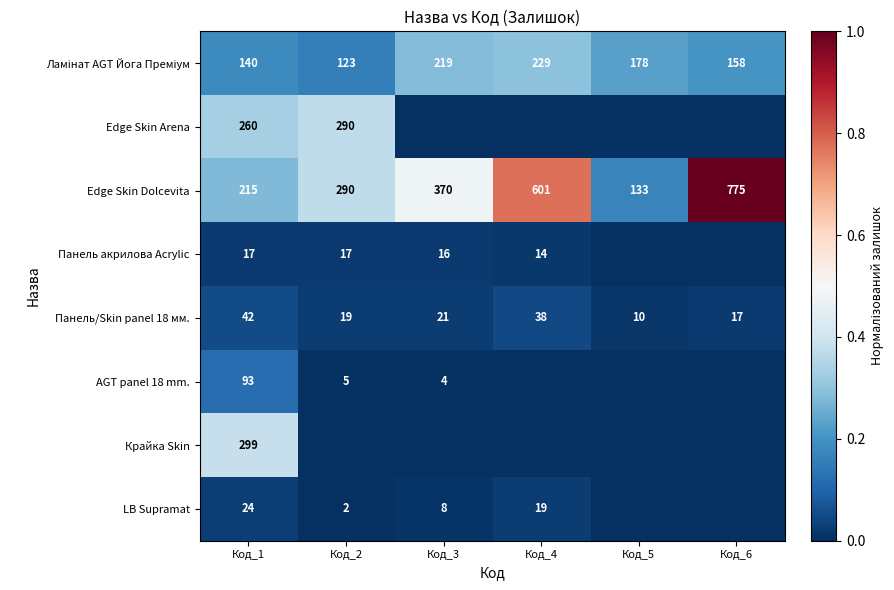

What is the difference between the Панель/Skin panel 18 мм. values at Код_1 and Код_2?

23